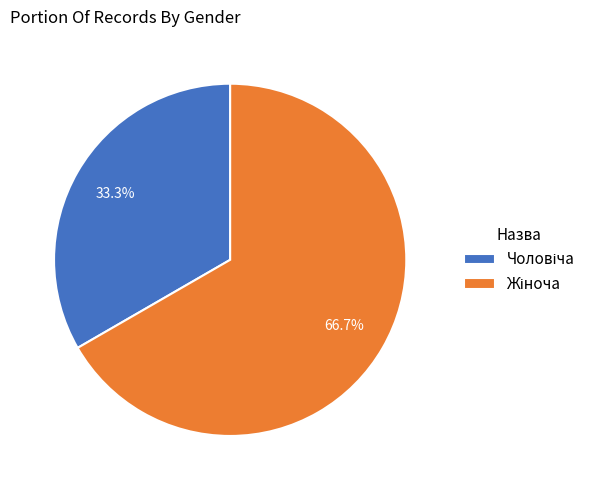

Does any single category account for the majority?

Yes